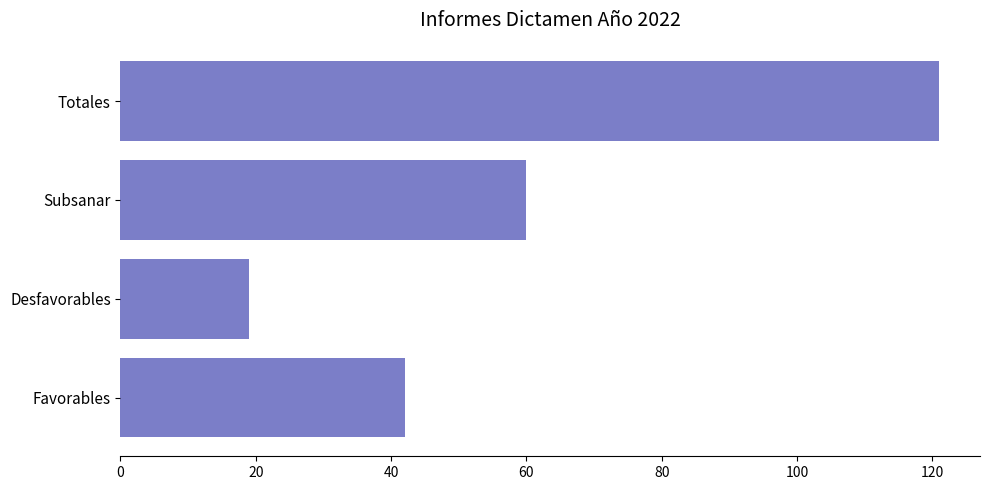

Reading bottom to top, what are all the values shown in this chart?

42	19	60	121